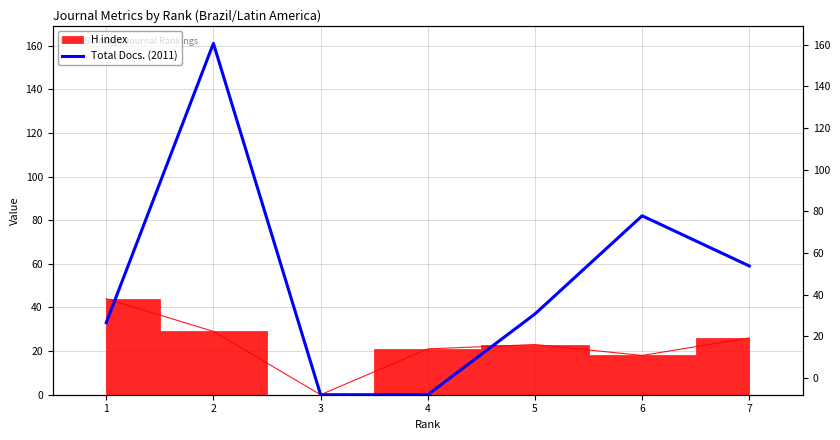

How many values exceed 37?

3